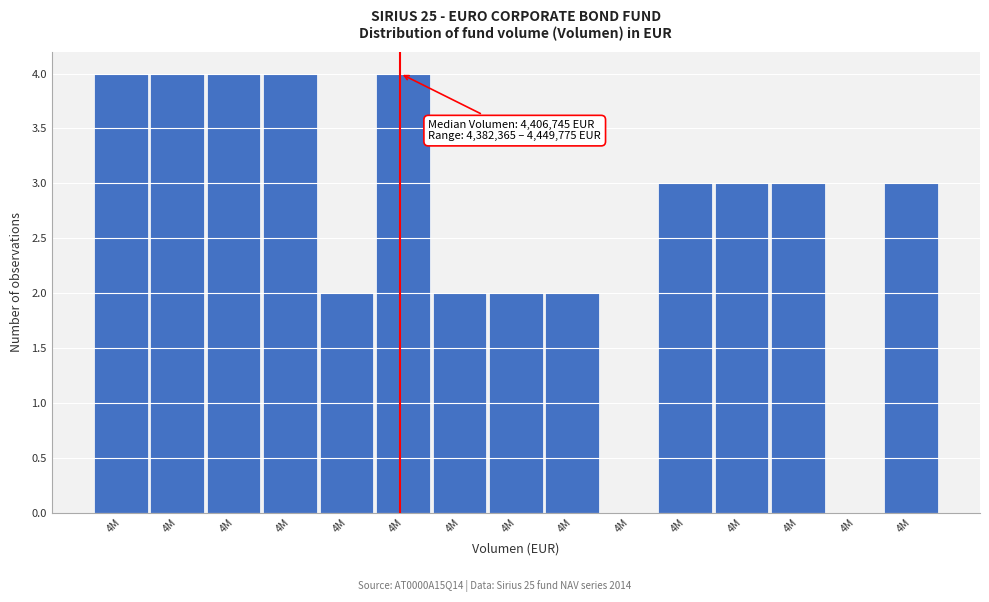

How many categories are shown in the chart?

15